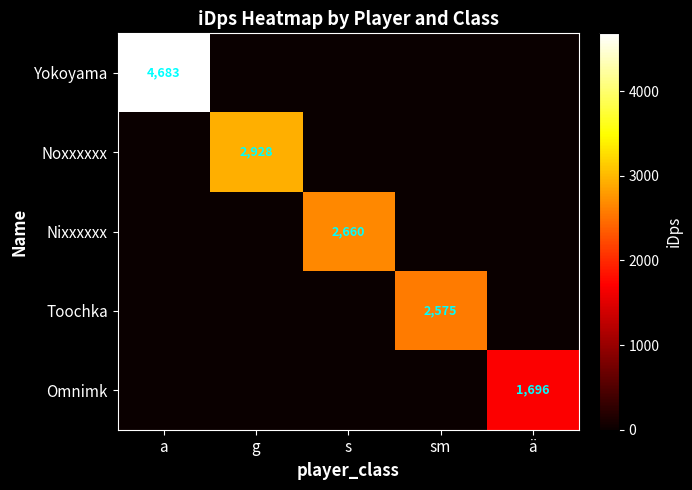

How many data points does each series have?

5